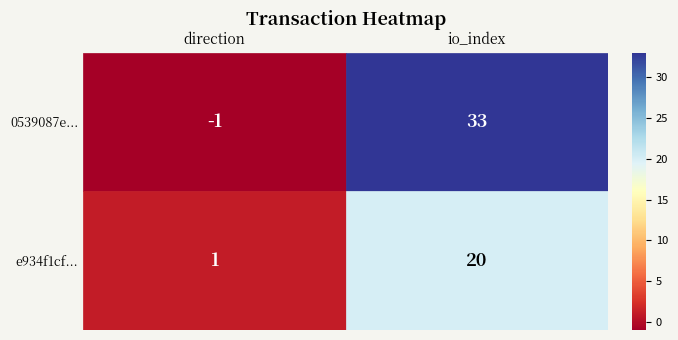

The 0539087e06911bb87faaeafddb45400ab8e6159 series shows 54 at 1. True or false?

False